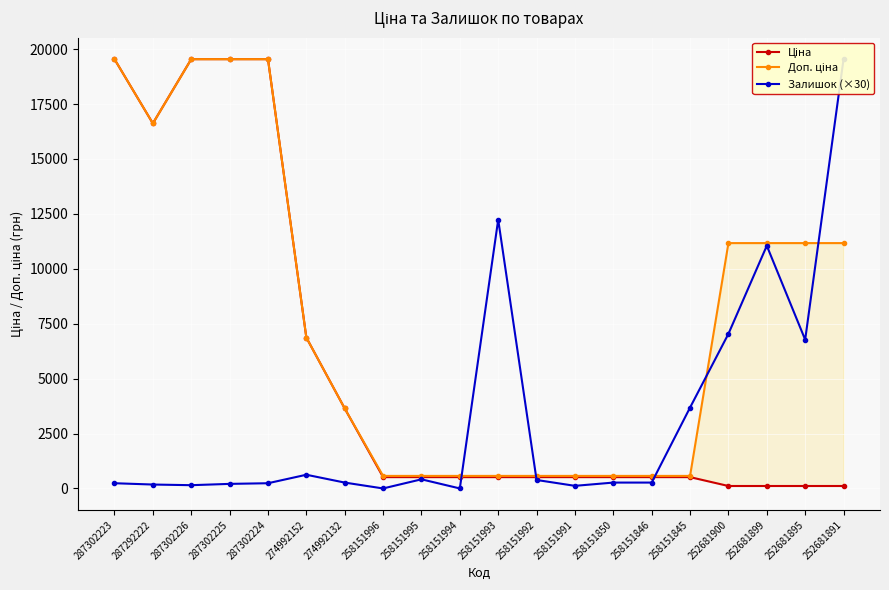

What value does the Залишок (×30) series have at 287302223?

237.6